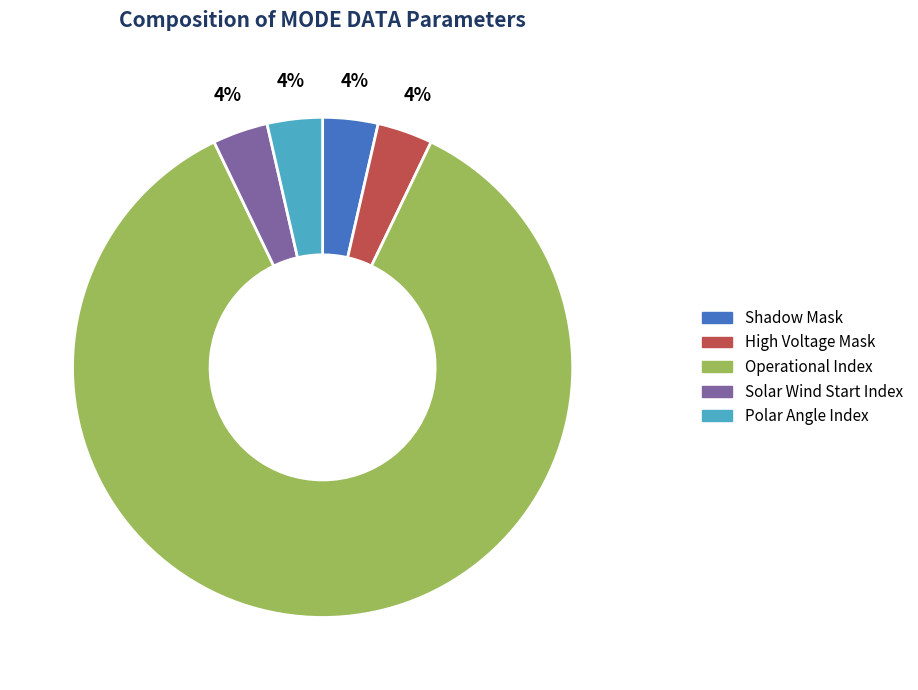

To the nearest percent, what is the average slice percentage?

20%